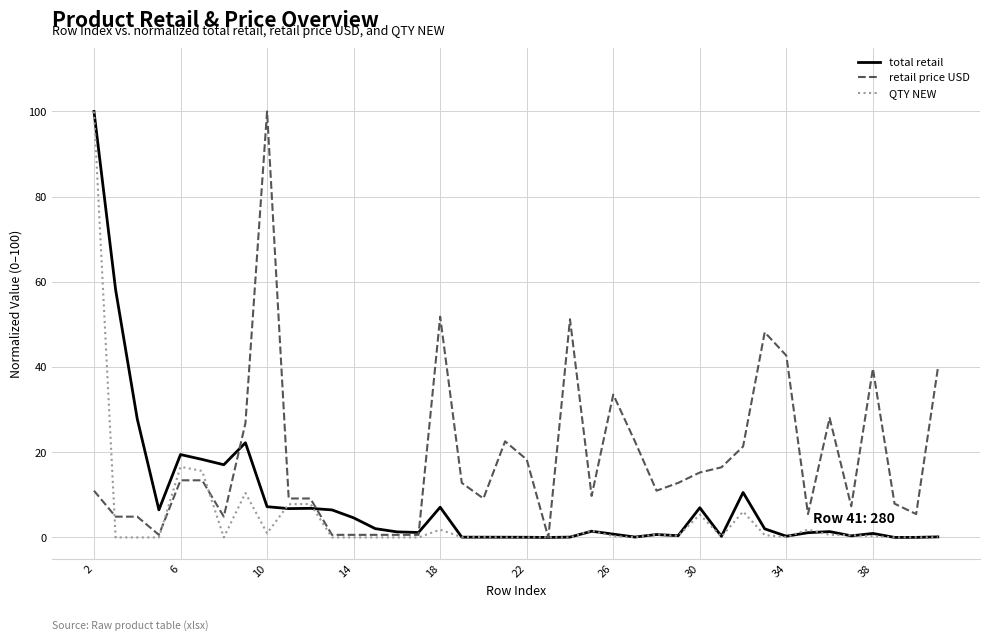

What are all the series names shown in the legend?

total retail, retail price USD, QTY NEW